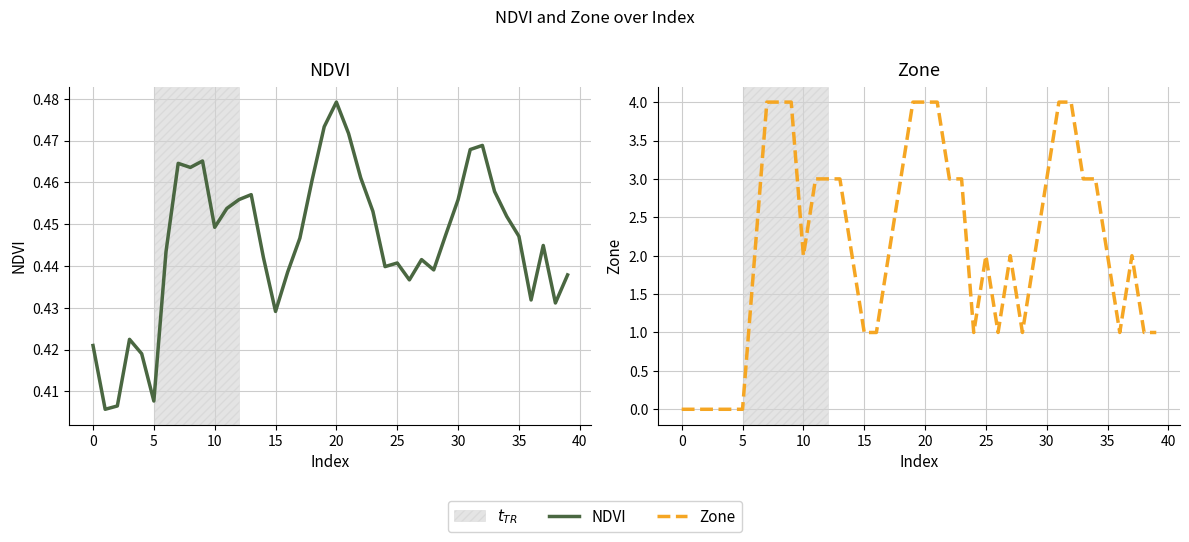

Reading left to right, extract all data points from this chart.

NDVI: 0.4	0.4	0.4	0.4	0.4	0.4	0.4	0.5	0.5	0.5	0.4	0.5	0.5	0.5	0.4	0.4	0.4	0.4	0.5	0.5	0.5	0.5	0.5	0.5	0.4	0.4	0.4	0.4	0.4	0.4	0.5	0.5	0.5	0.5	0.5	0.4	0.4	0.4	0.4	0.4
Zone: 0.0	0.0	0.0	0.0	0.0	0.0	2.0	4.0	4.0	4.0	2.0	3.0	3.0	3.0	2.0	1.0	1.0	2.0	3.0	4.0	4.0	4.0	3.0	3.0	1.0	2.0	1.0	2.0	1.0	2.0	3.0	4.0	4.0	3.0	3.0	2.0	1.0	2.0	1.0	1.0